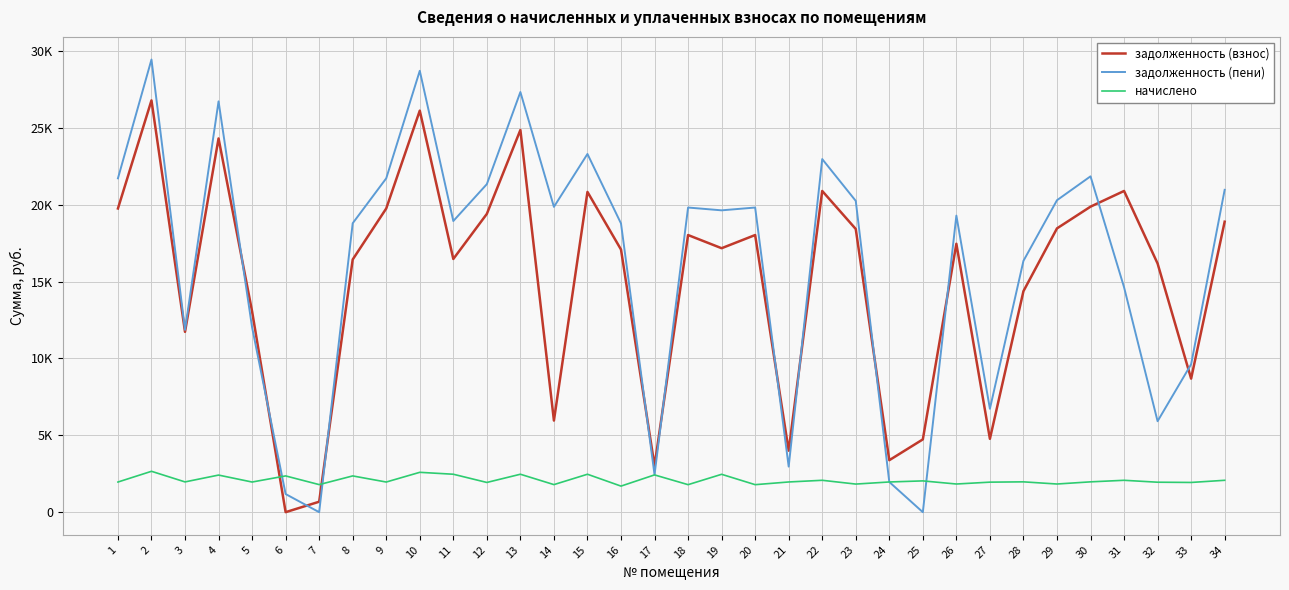

Does the chart display data point markers on the line(s)?

No